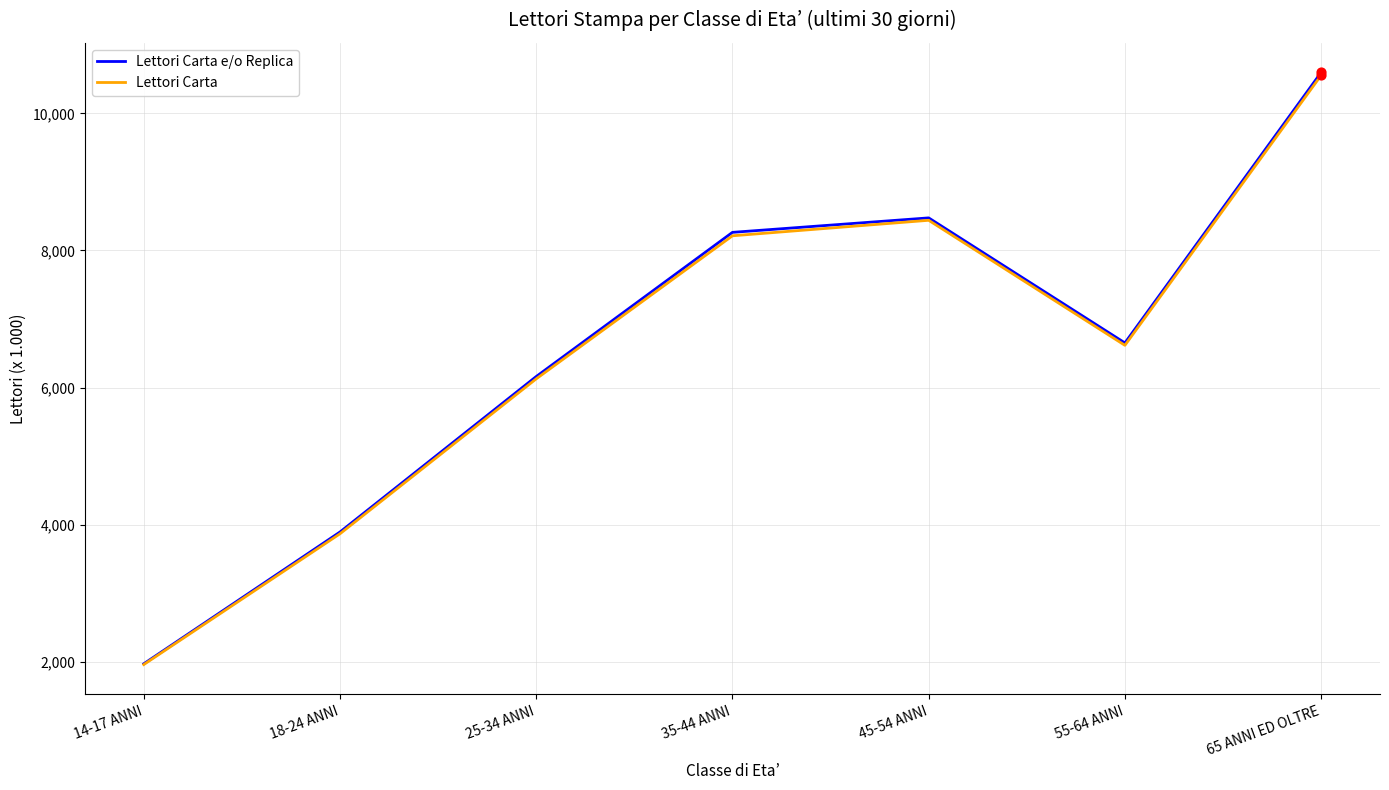

Which series changed the most between 35-44 ANNI and 65 ANNI ED OLTRE?

Lettori Carta